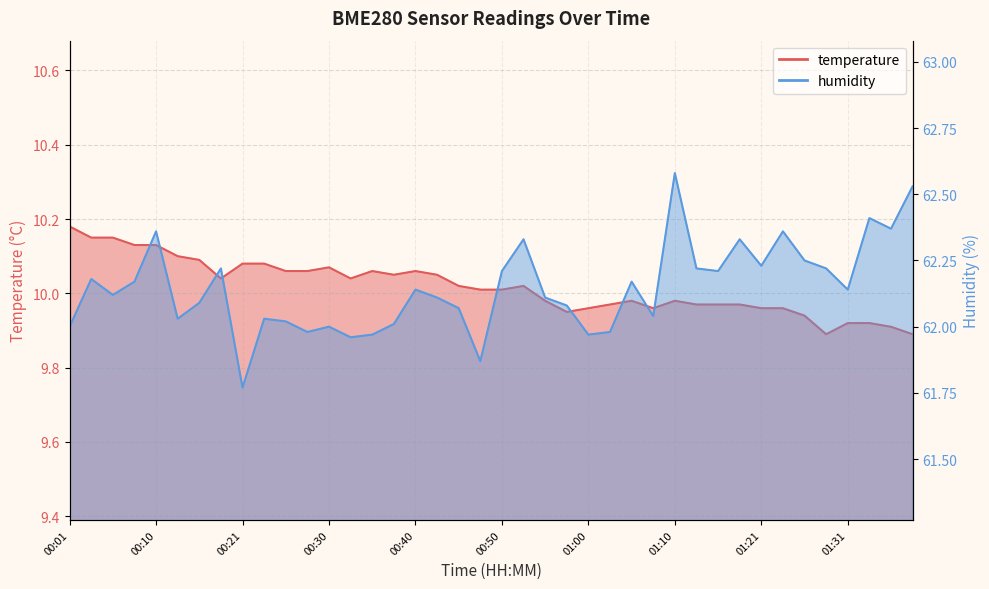

How many interior local valleys does the temperature series have?

6